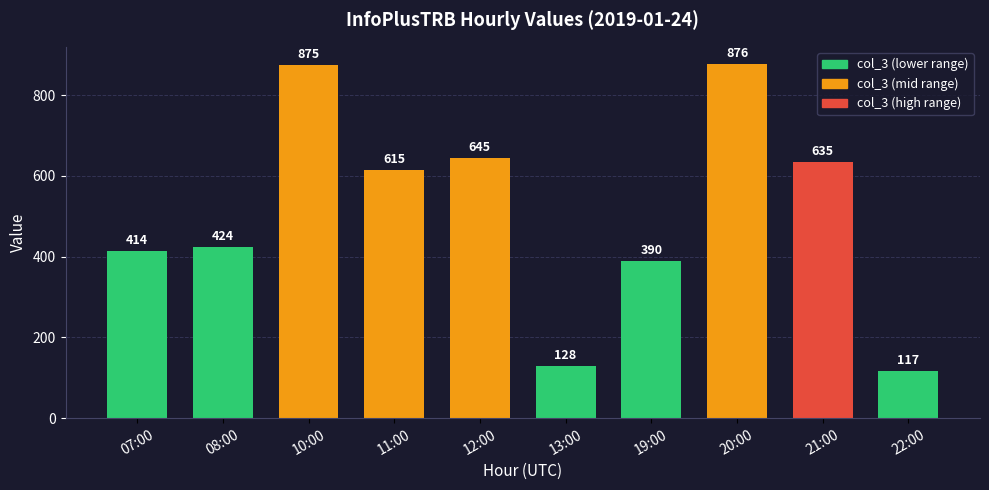

Rank the categories by value from highest to lowest.

20:00, 10:00, 12:00, 21:00, 11:00, 08:00, 07:00, 19:00, 13:00, 22:00